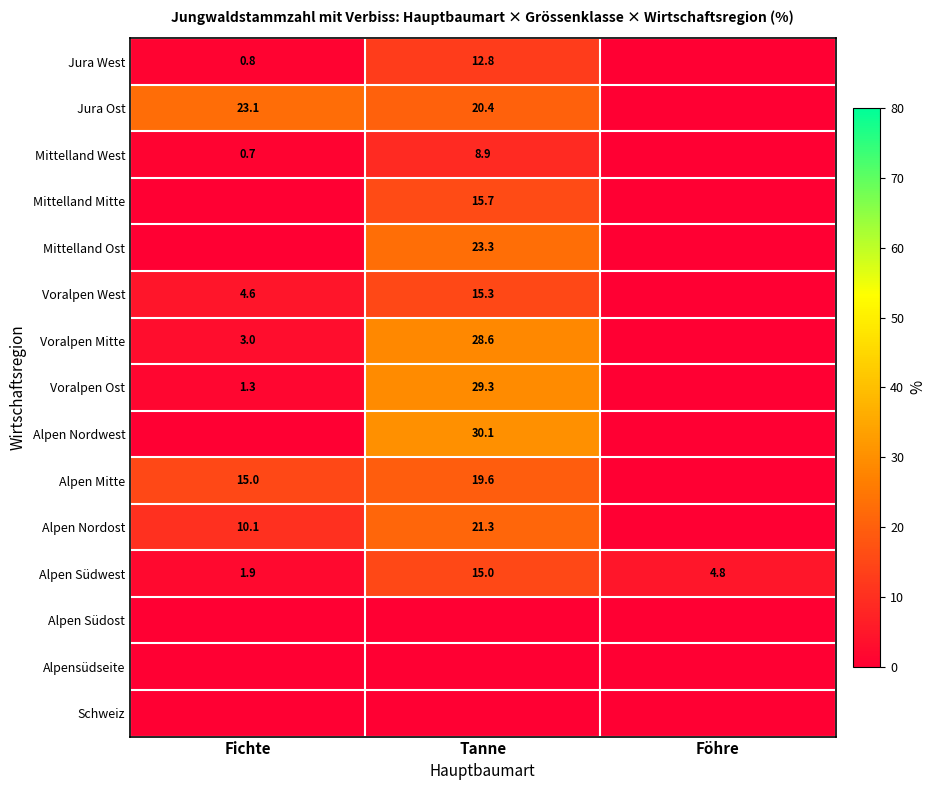

Is the value of Voralpen West at Fichte greater than the value of Mittelland West at Tanne?

No